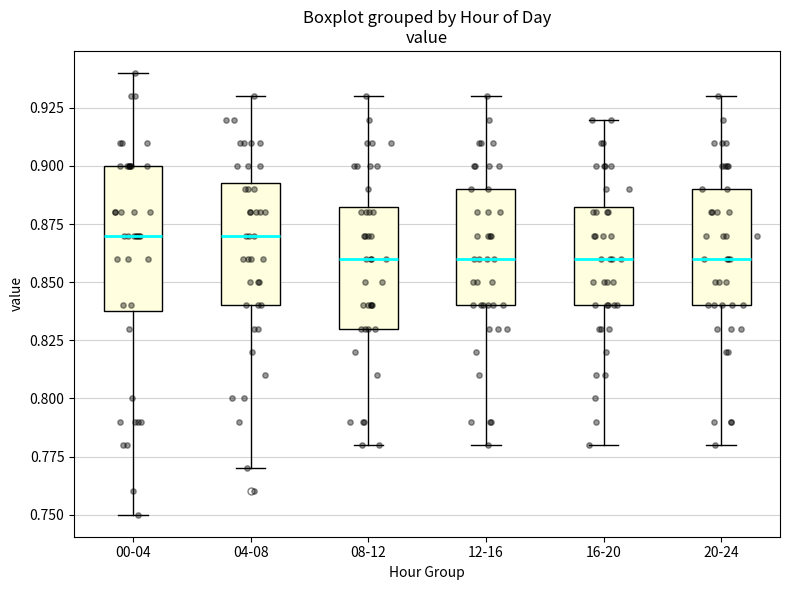

Which box is the tallest, from its lower edge to its upper edge?

00-04